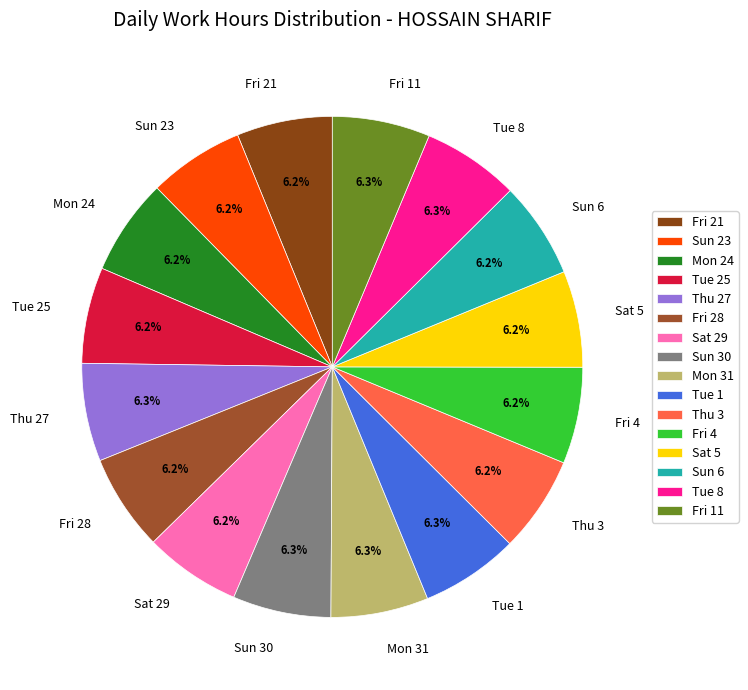

Is Fri 21 the majority of the pie?

No